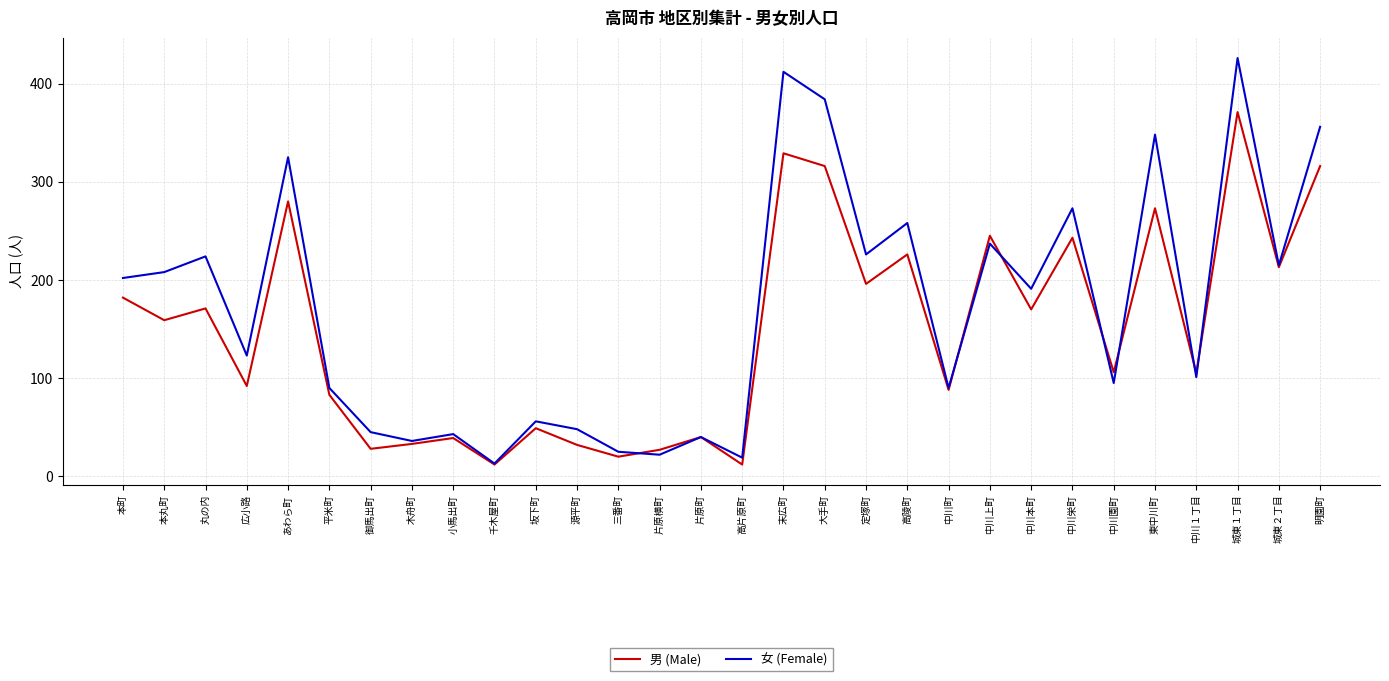

True or false: 女 (Female) has a value of 36 at 木舟町.

True